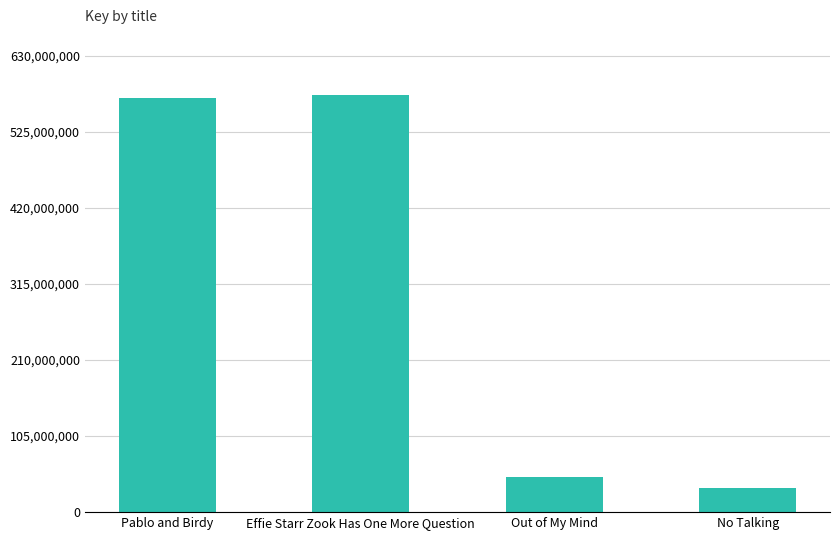

The chart shows a value of 33633402 at No Talking. True or false?

True